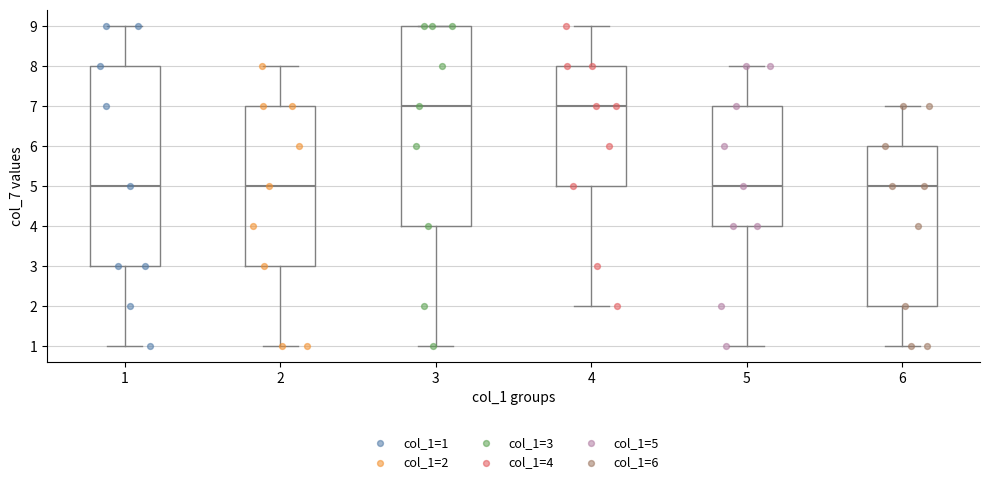

Reading left to right, transcribe this box plot: for each box, give where its median line is, the range the box spans, and where its two whiskers end, as read against the y-axis. The values are not printed on the chart, so give them approximately, as read against the axis.

1: median 5, box 3 to 8, whiskers 1 to 9
2: median 5, box 3 to 7, whiskers 1 to 8
3: median 7, box 4 to 9, whiskers 1 to 9
4: median 7, box 5 to 8, whiskers 2 to 9
5: median 5, box 4 to 7, whiskers 1 to 8
6: median 5, box 2 to 6, whiskers 1 to 7